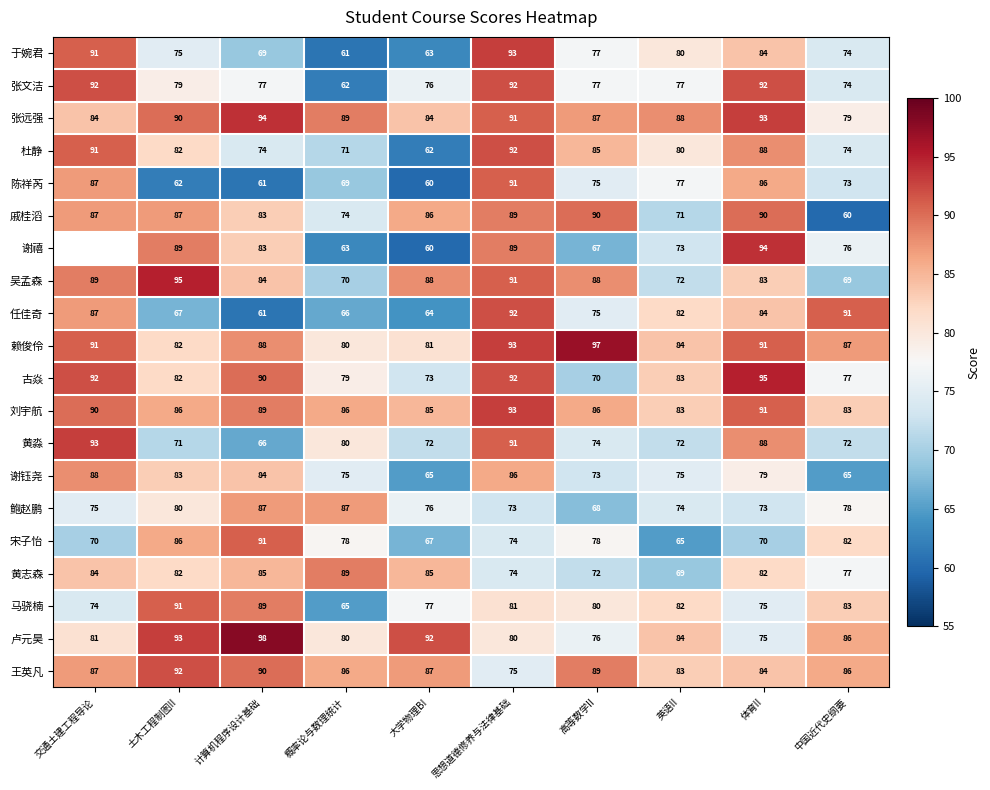

What is the lowest value of the 张文洁 series?

62